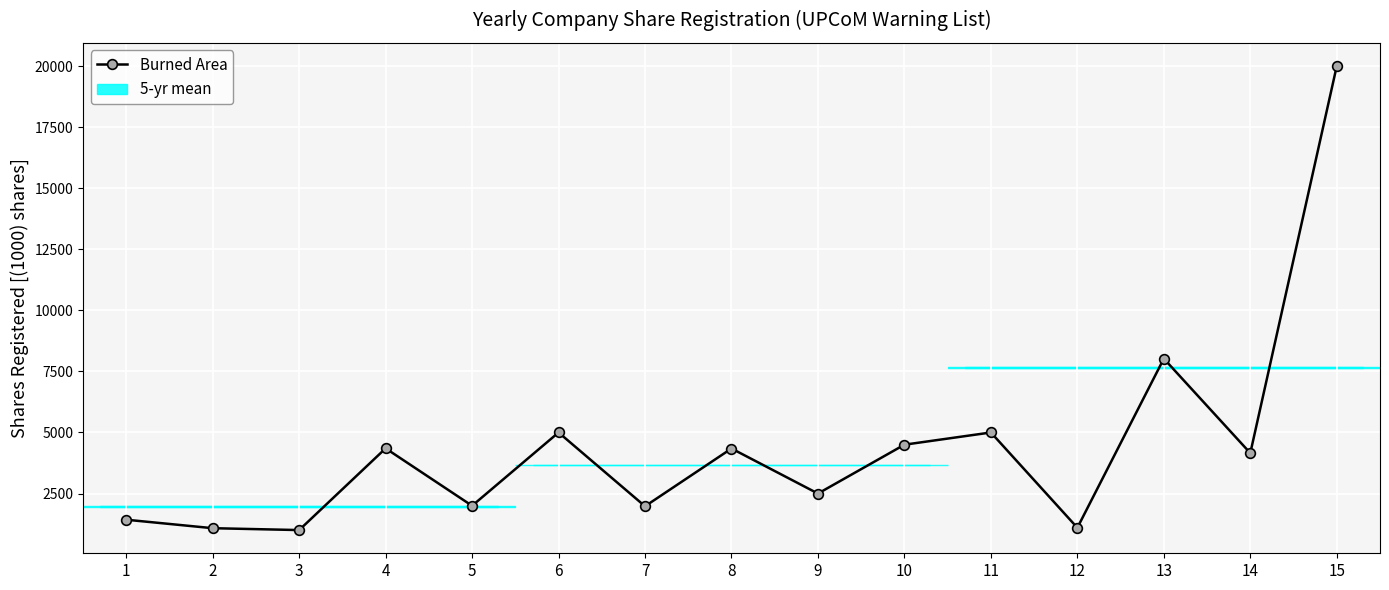

What is the average value?

4431.2